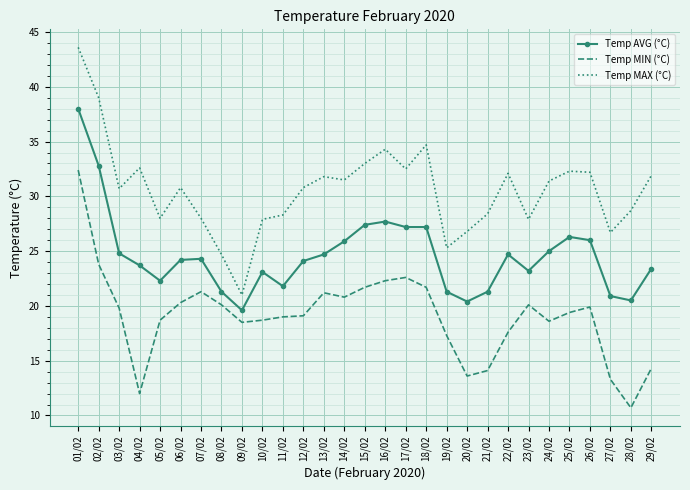

The Temp MIN (°C) series shows 7.9 at 04/02. True or false?

False